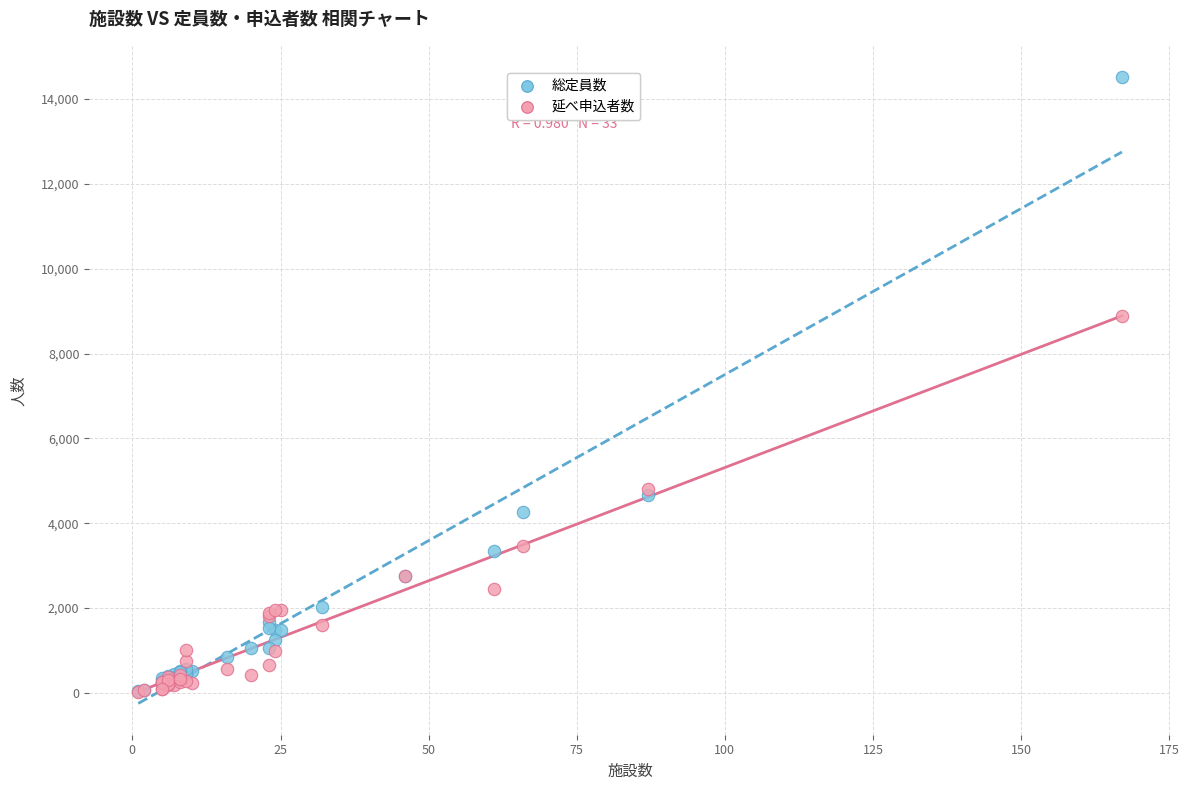

In the 総定員数 series, what Y value is closest to 7284?

4670